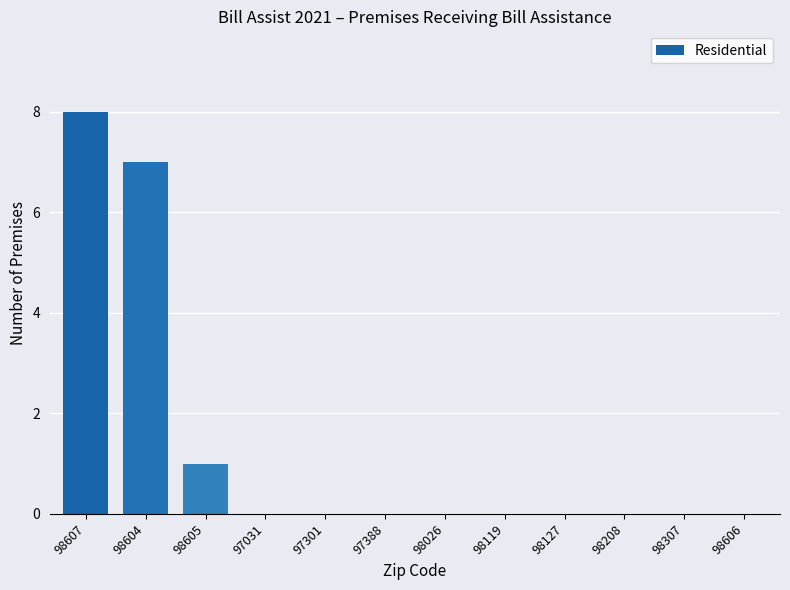

Count the number of categories in the chart.

12